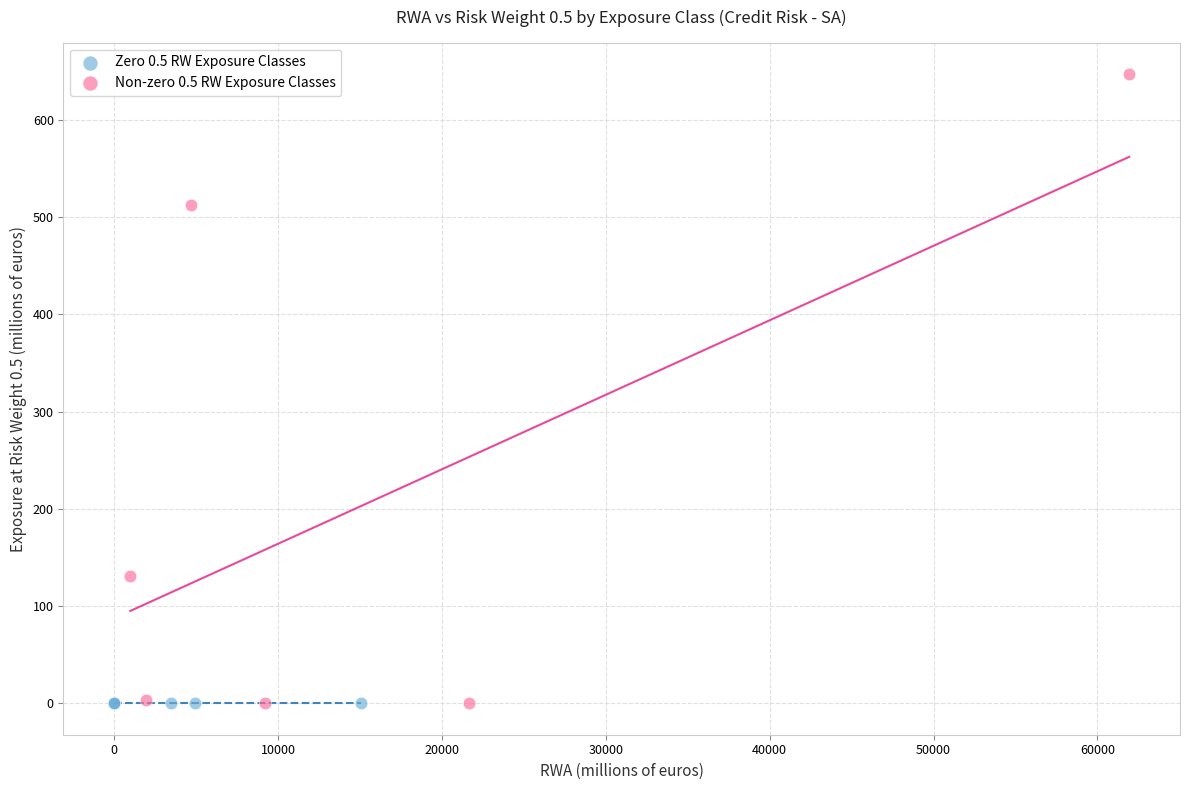

Which series contains the highest Y value?

Non-zero 0.5 RW Exposure Classes